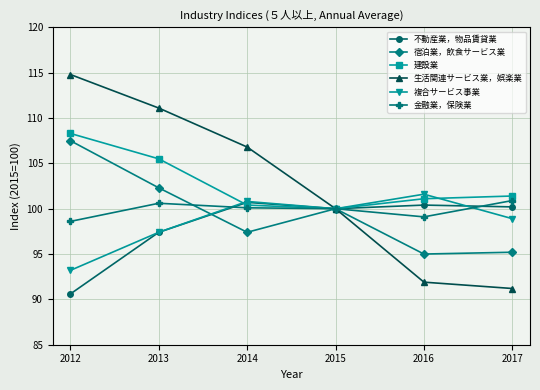

Is this an area chart (filled region under the line)?

No